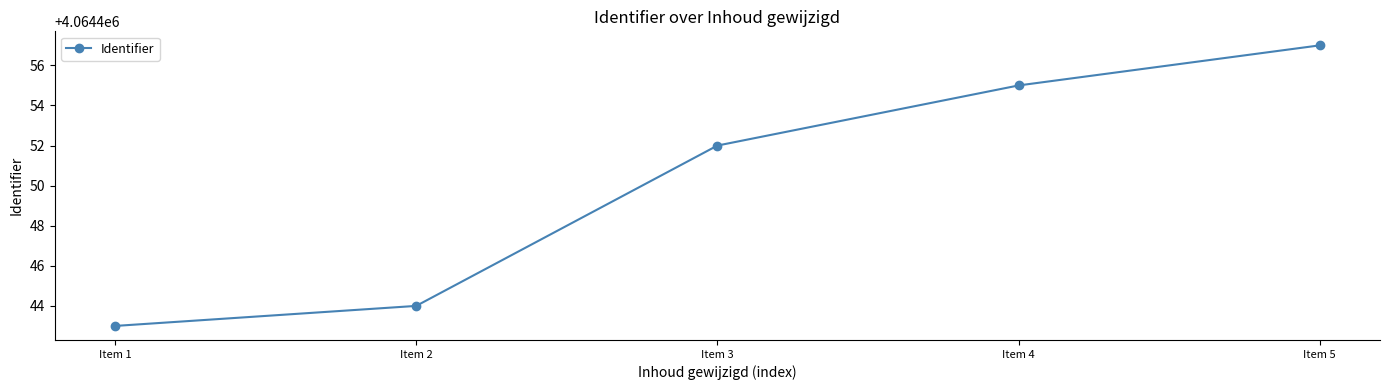

What is the difference between the maximum and minimum values?

14